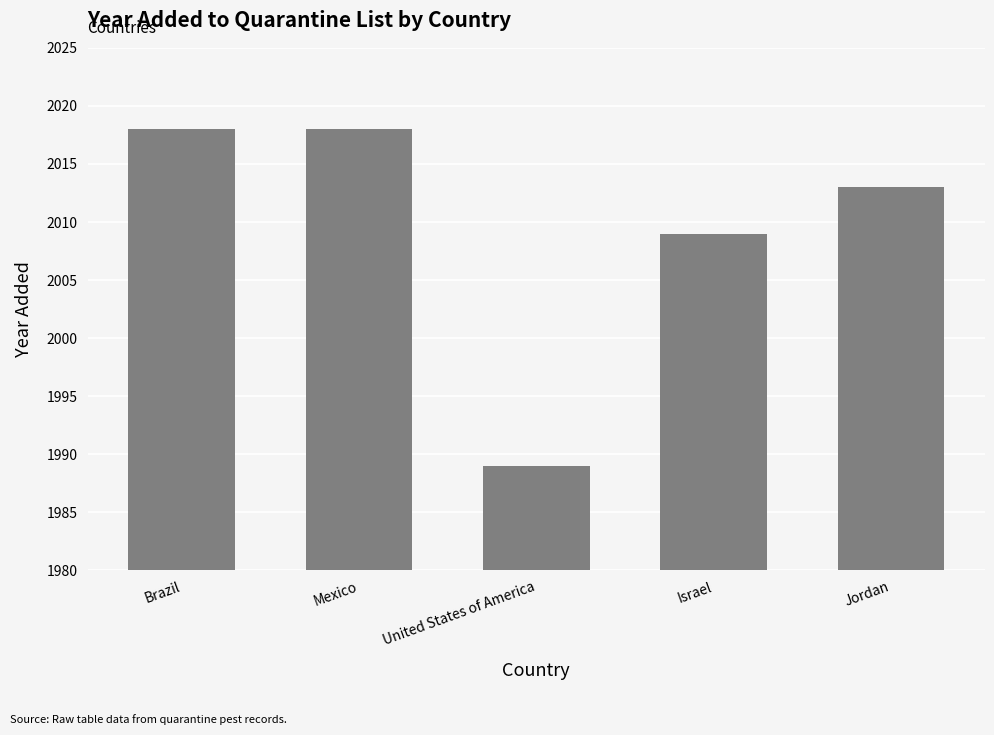

Count the values in the range 2009 to 2018.

4